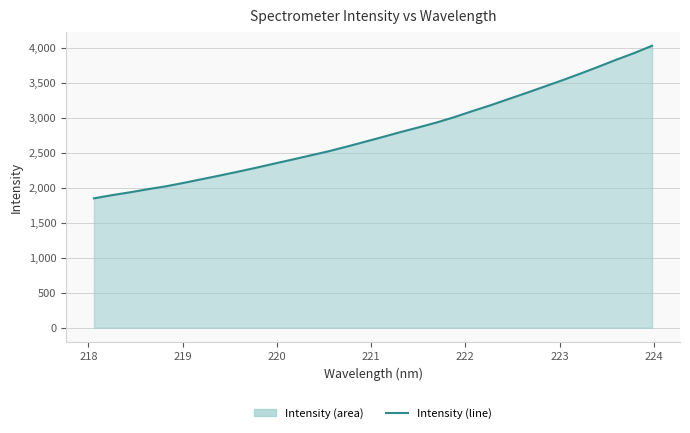

What is the difference between the maximum and minimum values?

2181.0